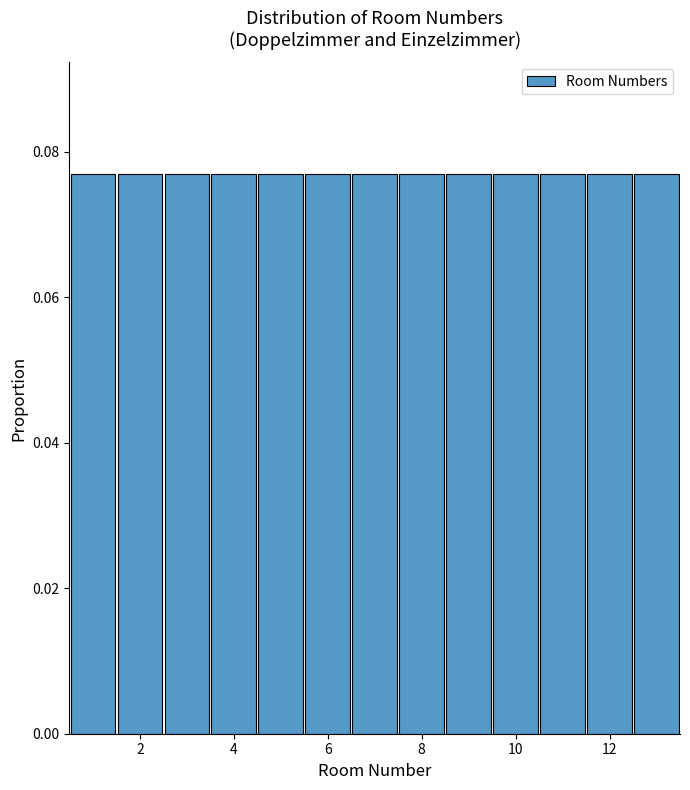

How tall is the bar that spans 12.5 to 13.5 on the x-axis? Neither the bar edges nor the heights are printed on the chart, so give them approximately, as read against the axes.

0.076